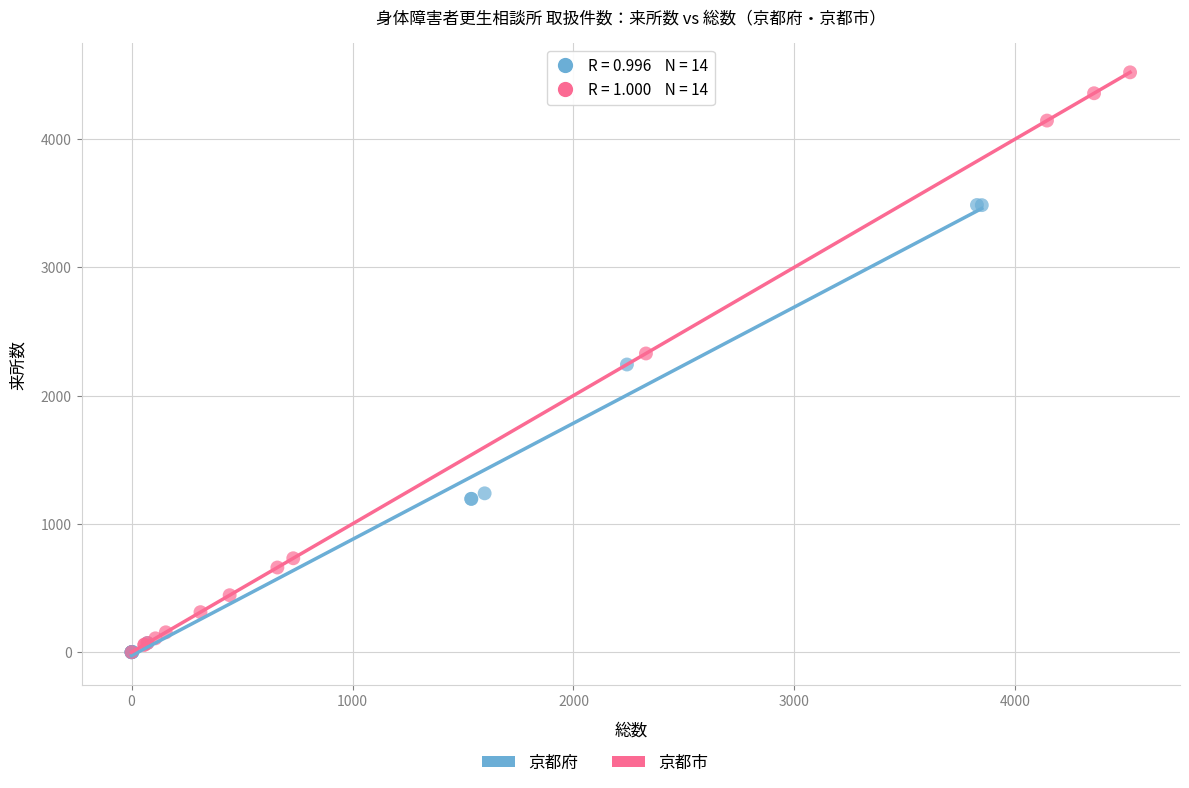

Which series has the widest spread of Y values?

京都市